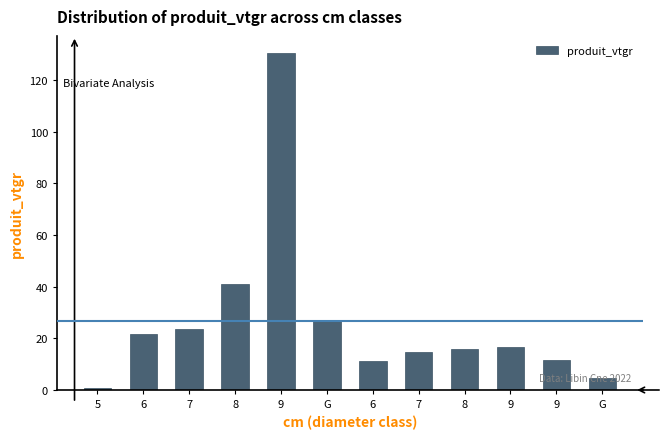

What is the difference between the maximum and minimum values?

129.7